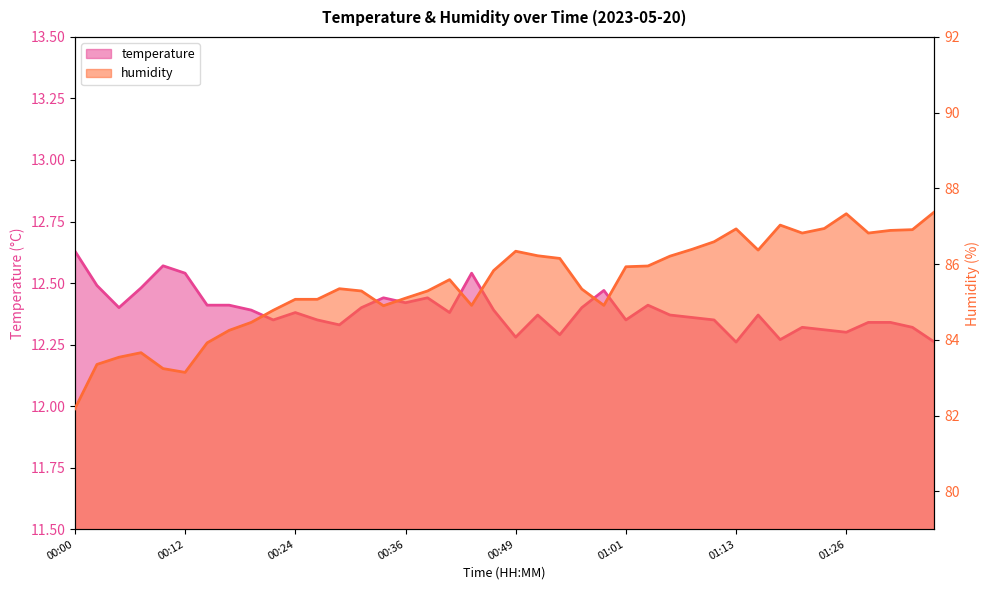

Which has a higher value, 01:01 or 00:09?

00:09